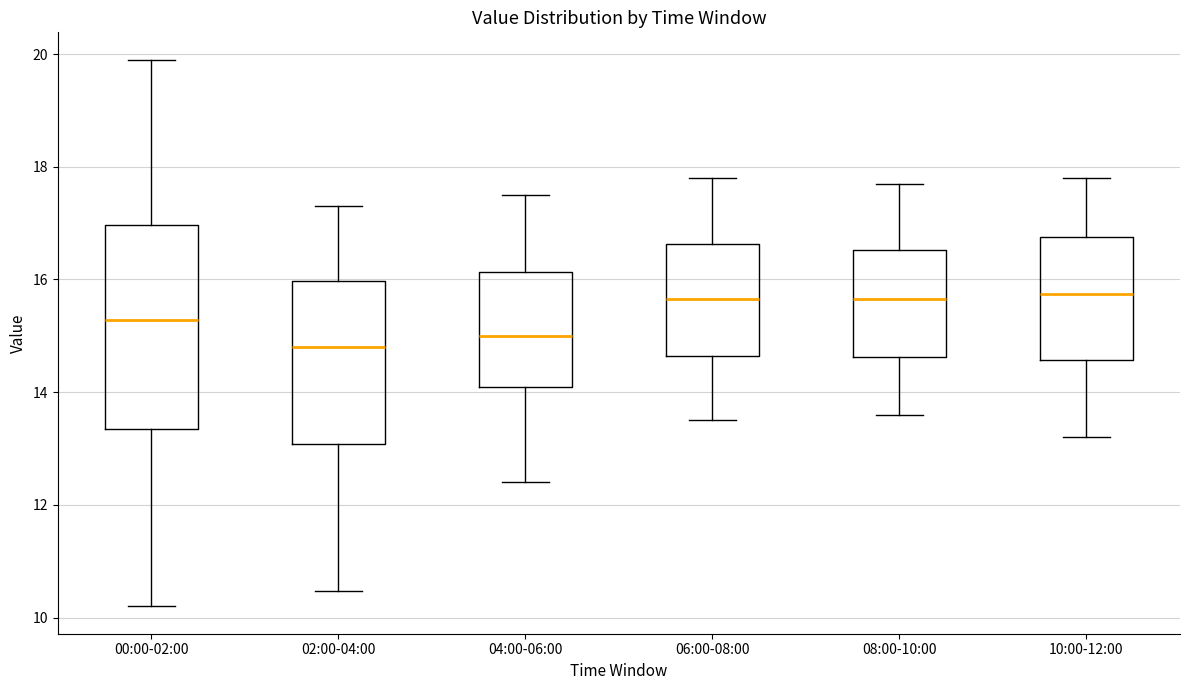

Reading left to right, read every box against the y-axis: the position of its median line, the range the box covers, and the ends of its whiskers. The values are not printed on the chart, so give them approximately, as read against the axis.

00:00-02:00: median 15.2, box 13.4 to 17.0, whiskers 10.2 to 20.0
02:00-04:00: median 14.8, box 13.0 to 16.0, whiskers 10.4 to 17.4
04:00-06:00: median 15.0, box 14.2 to 16.2, whiskers 12.4 to 17.6
06:00-08:00: median 15.6, box 14.6 to 16.6, whiskers 13.6 to 17.8
08:00-10:00: median 15.6, box 14.6 to 16.6, whiskers 13.6 to 17.8
10:00-12:00: median 15.8, box 14.6 to 16.8, whiskers 13.2 to 17.8